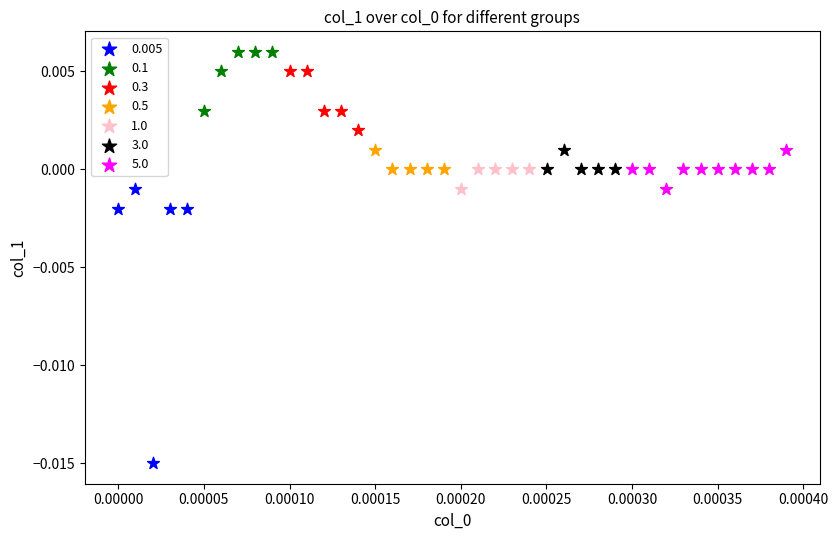

Which series reaches the minimum Y coordinate?

0.005